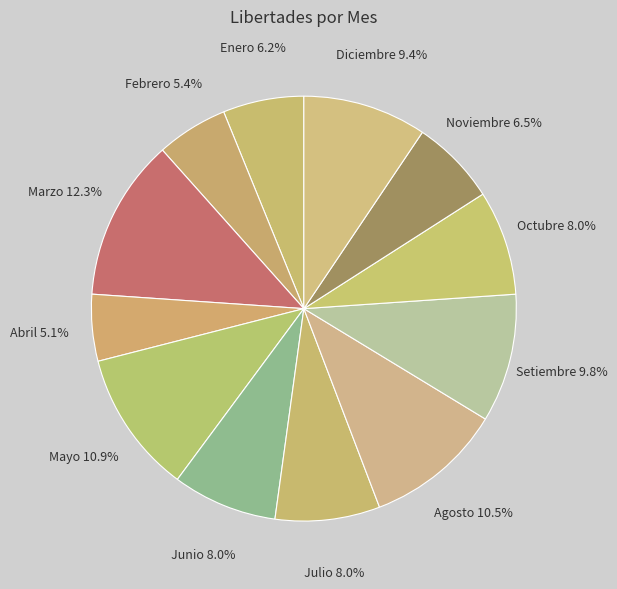

Count the number of slices in the pie.

12